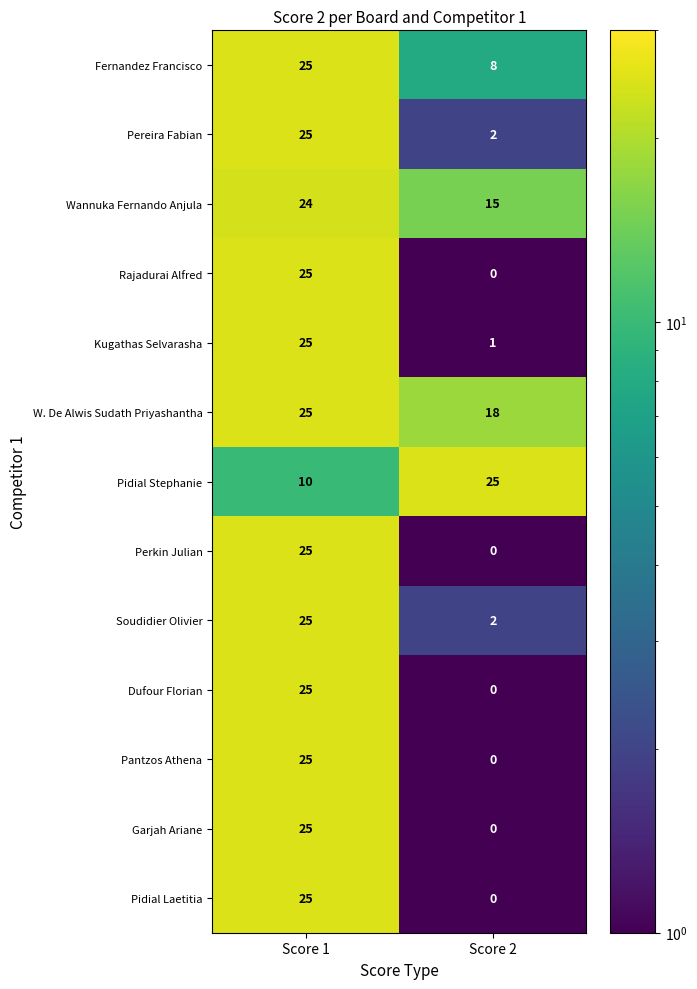

What is the difference between the Dufour Florian values at Score 1 and Score 2?

25